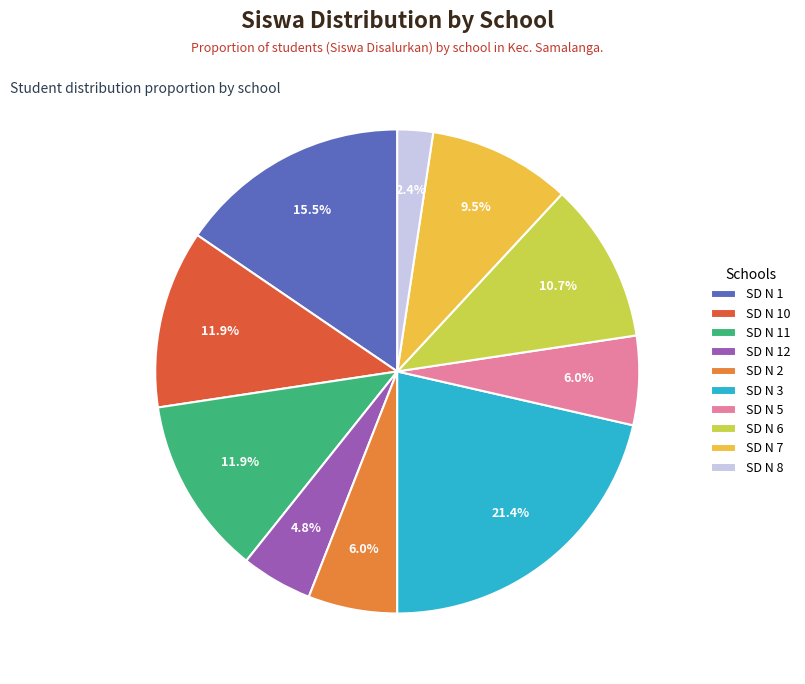

To the nearest percent, what is the difference between the largest and smallest slice percentages?

19%